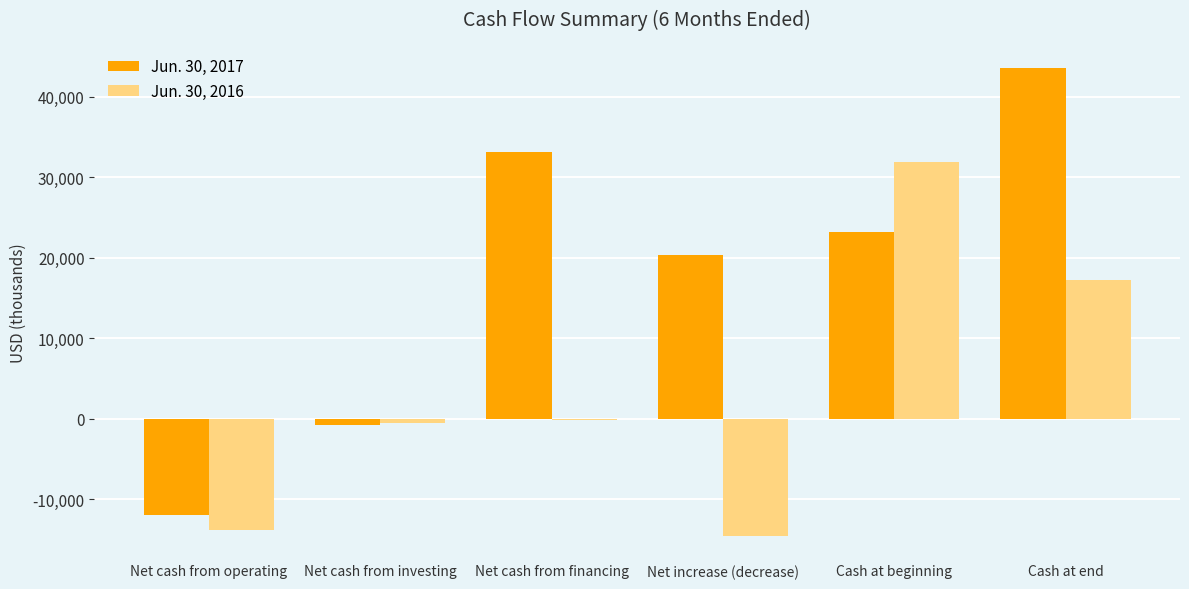

How many values in the Jun. 30, 2017 series are below 23215?

3